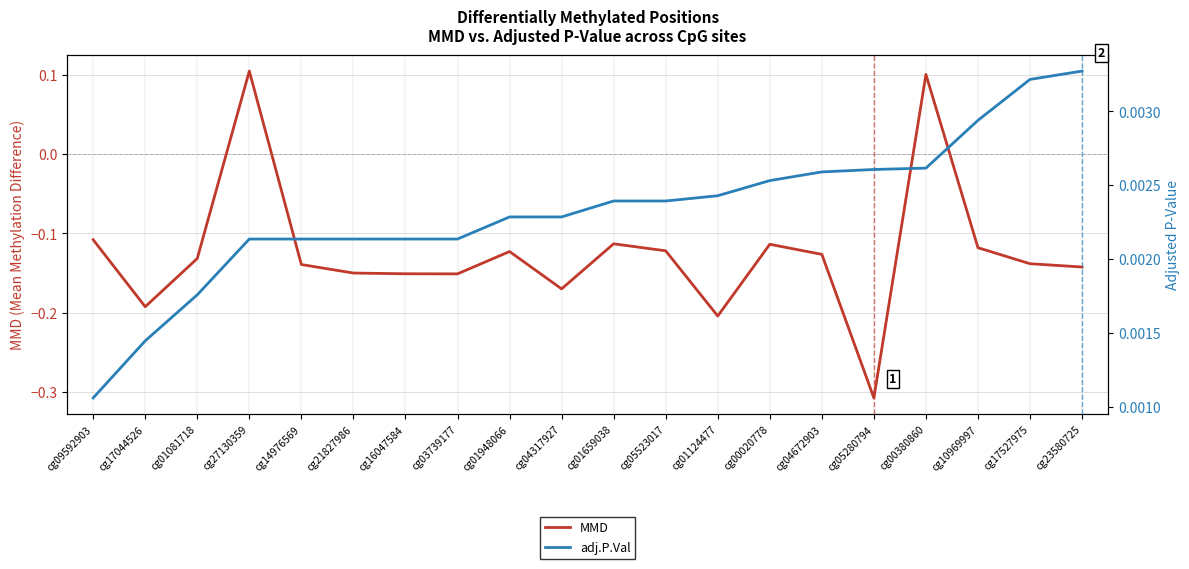

Rank the series by their average value, from highest to lowest.

adj.P.Val, MMD